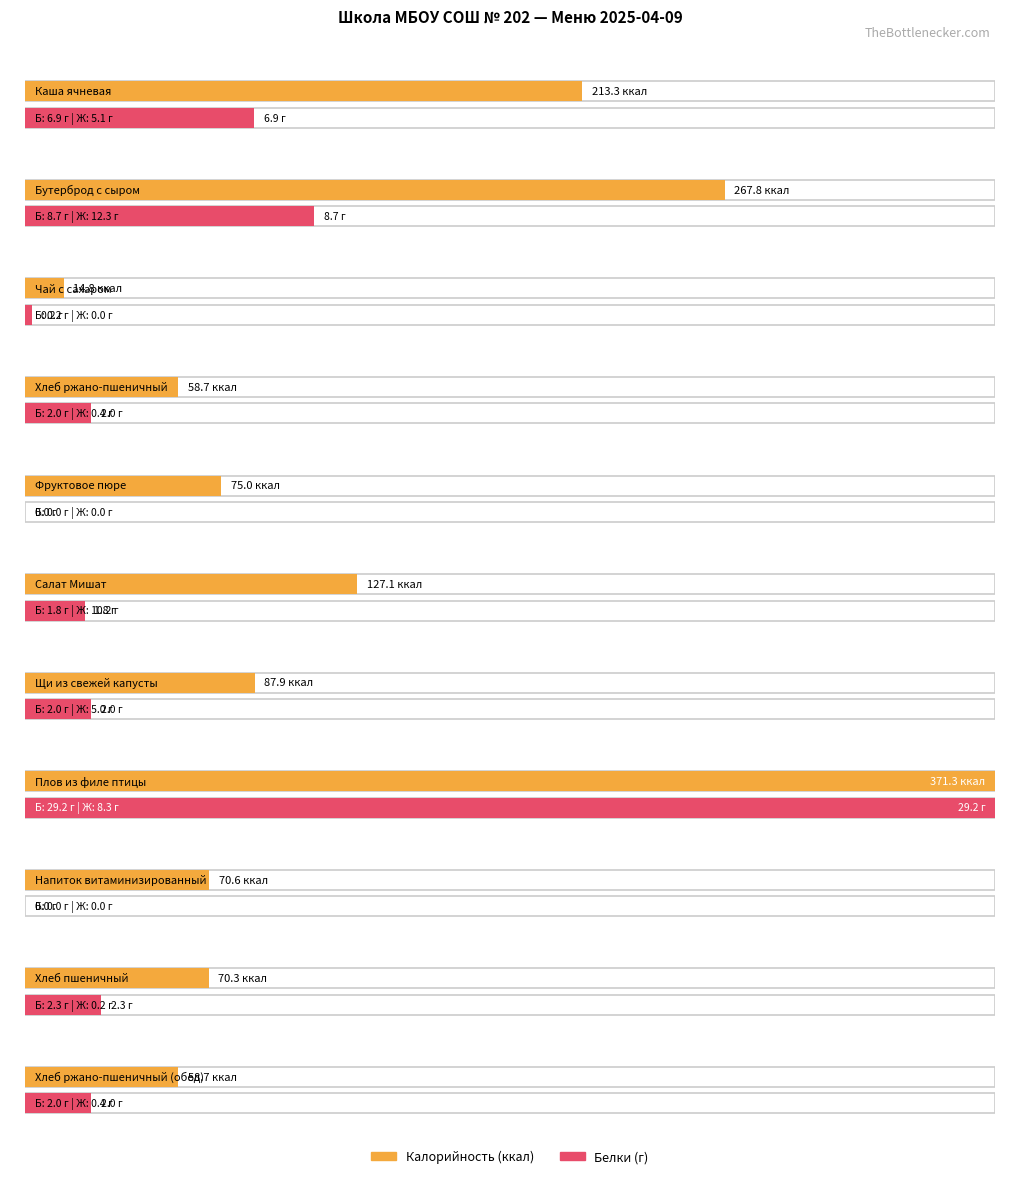

Between Фруктовое пюре and Напиток витаминизированный, which is larger?

Фруктовое пюре